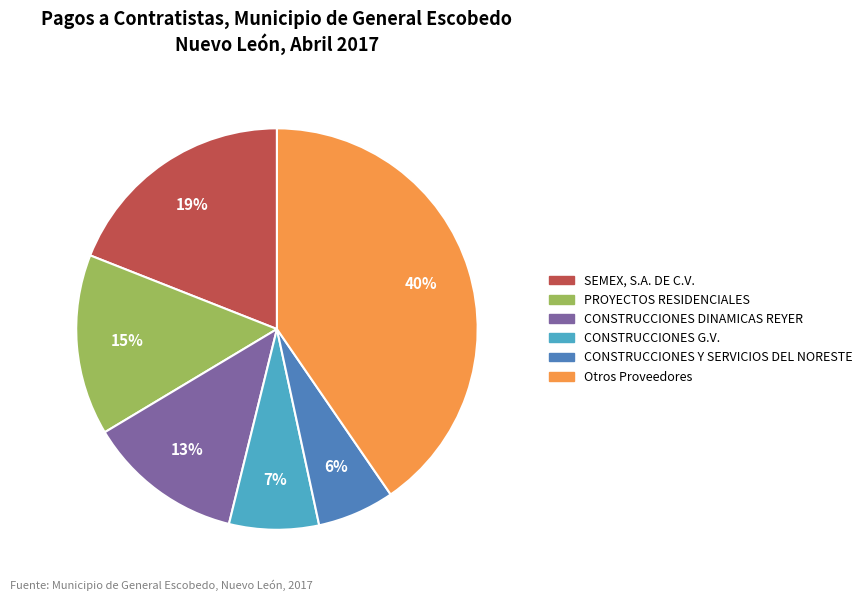

To the nearest percent, what is the average slice percentage?

17%